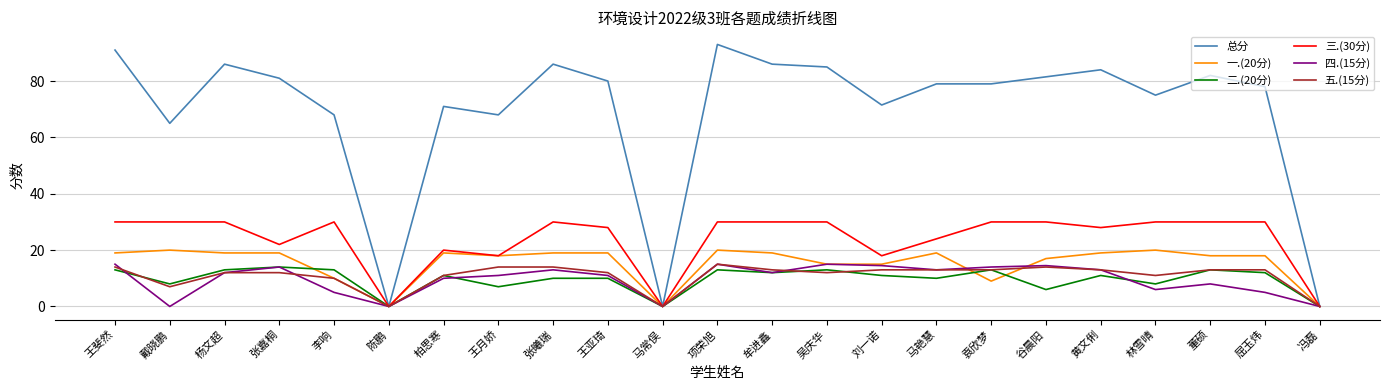

What is the total value across all series at 刘一诺?

143.0